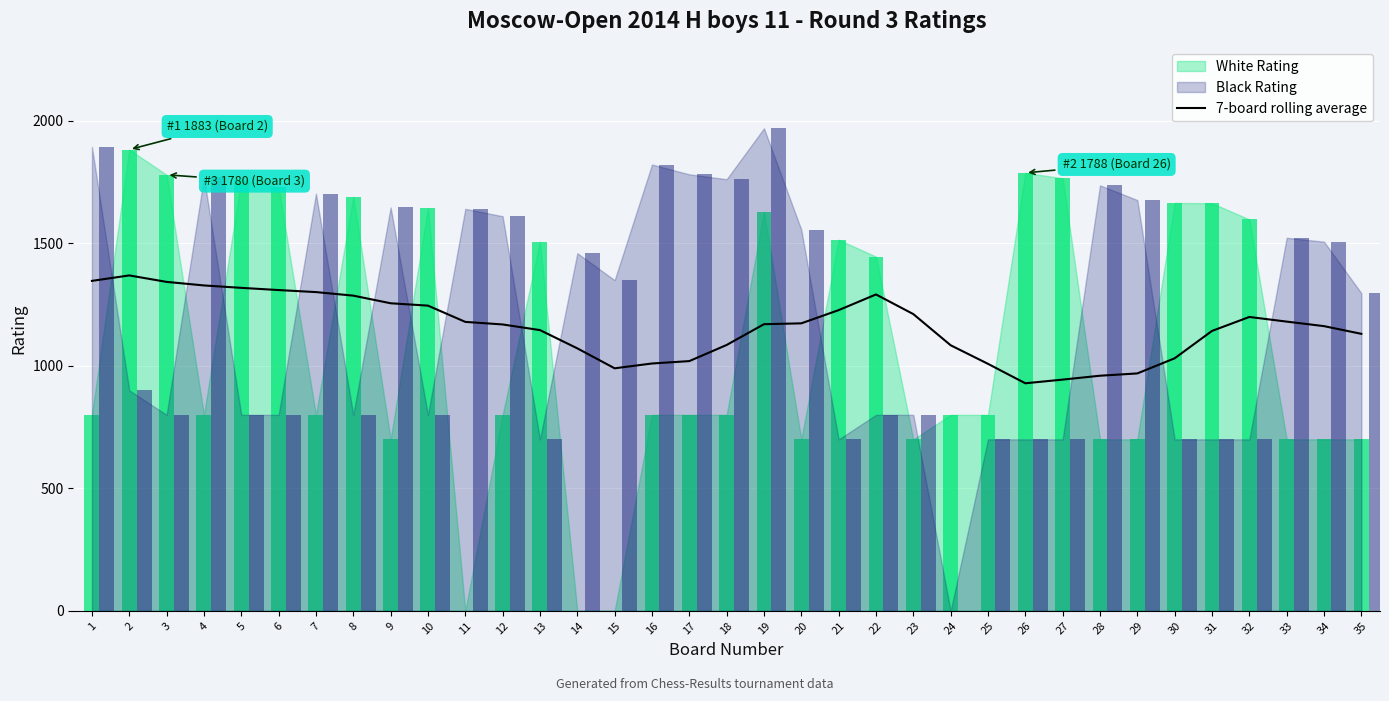

The value of 7-board rolling average at 11 is 1179.6. True or false?

True